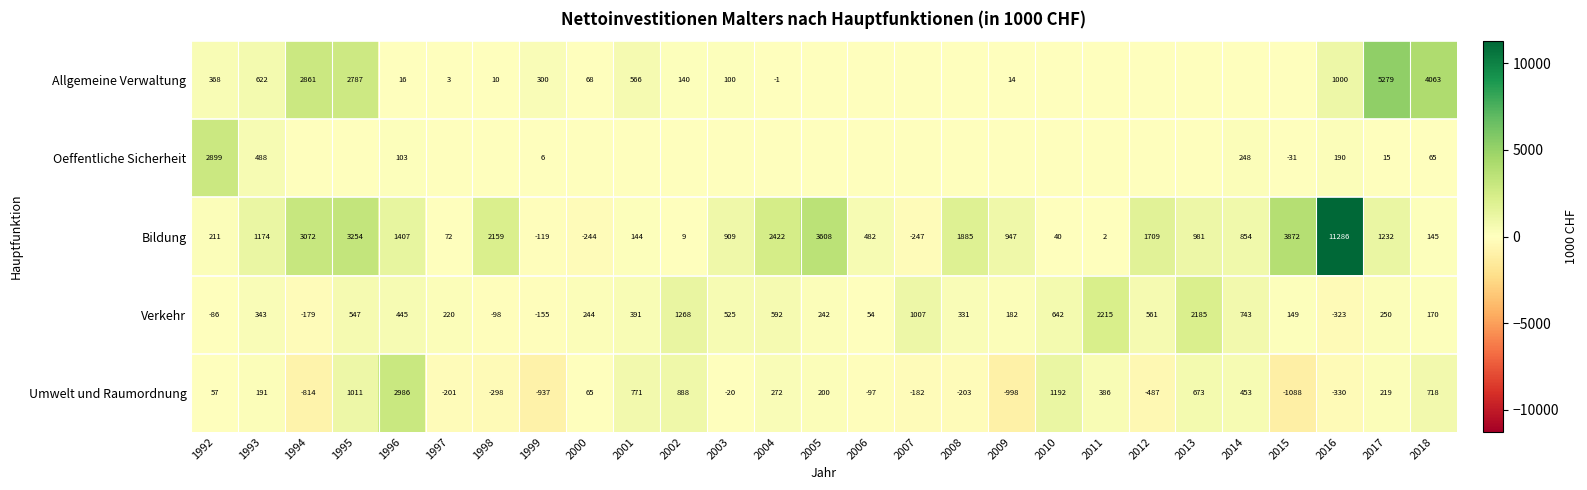

What is the smallest value displayed?

-1087.8